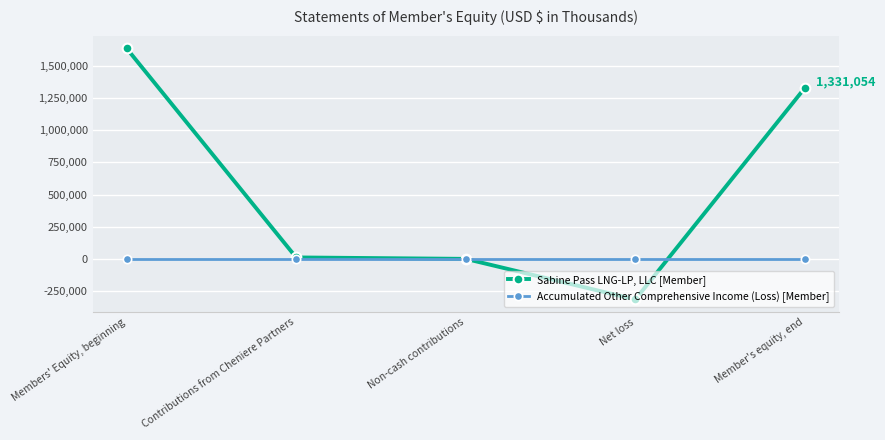

What is the label of the 5th point from the right?

Members' Equity, beginning